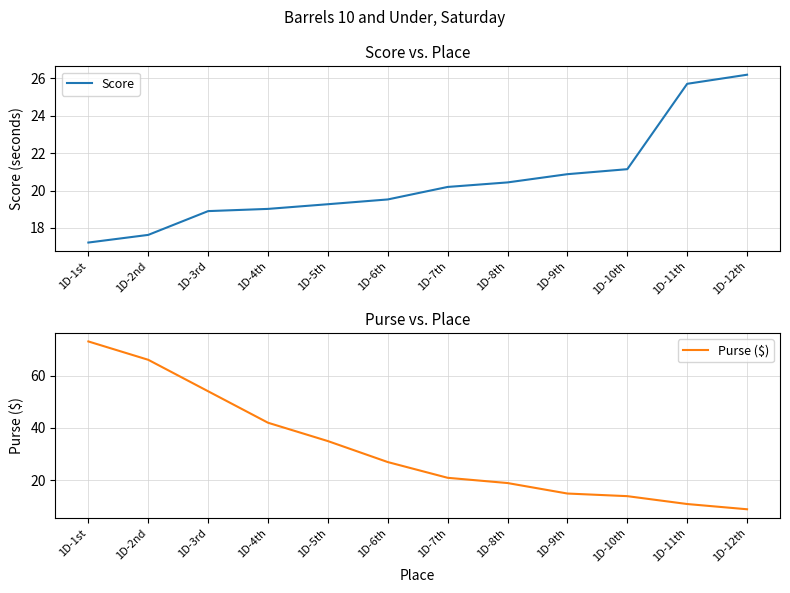

What is the sum of the Purse ($) values at 1D-3rd and 1D-5th?

89